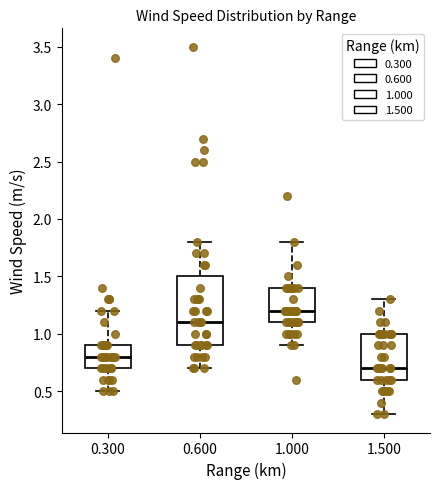

Where does the median line of the box at x = 1.000 sit on the y-axis? The values are not printed on the chart, so give them approximately, as read against the axis.

1.2